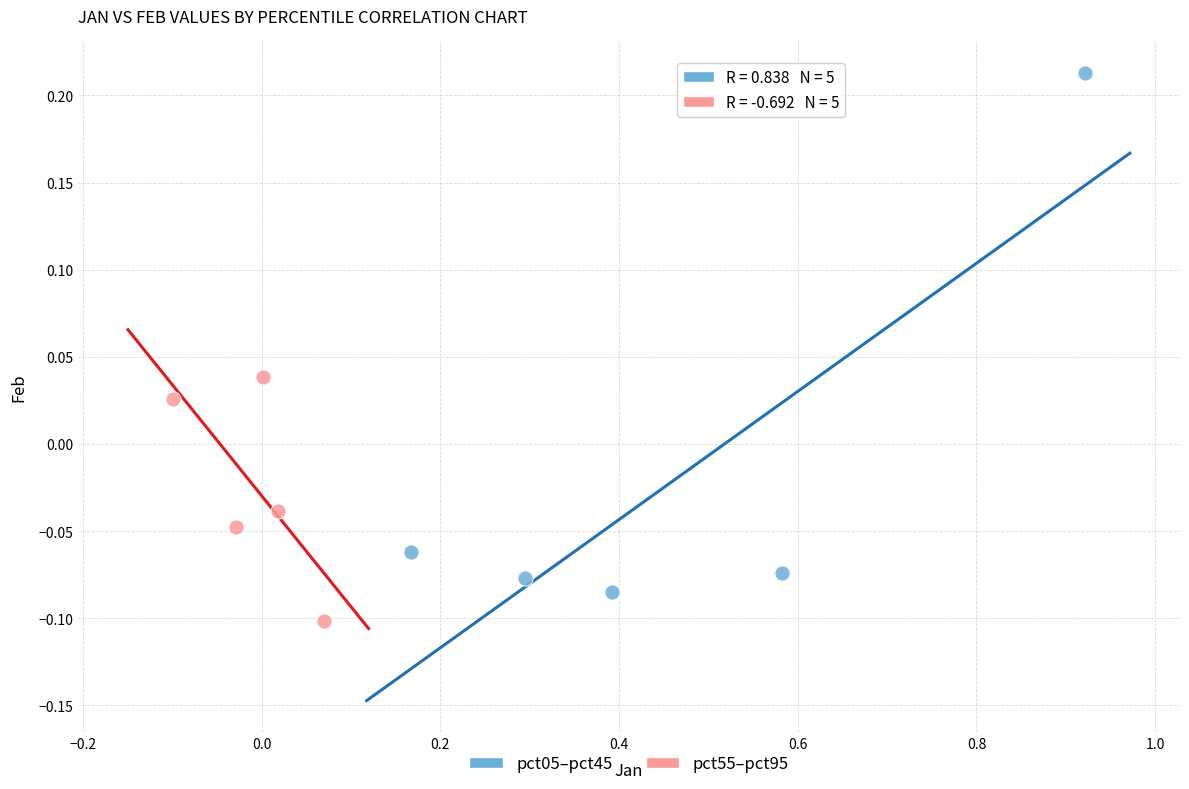

Which series reaches the maximum Y coordinate?

pct05–pct45